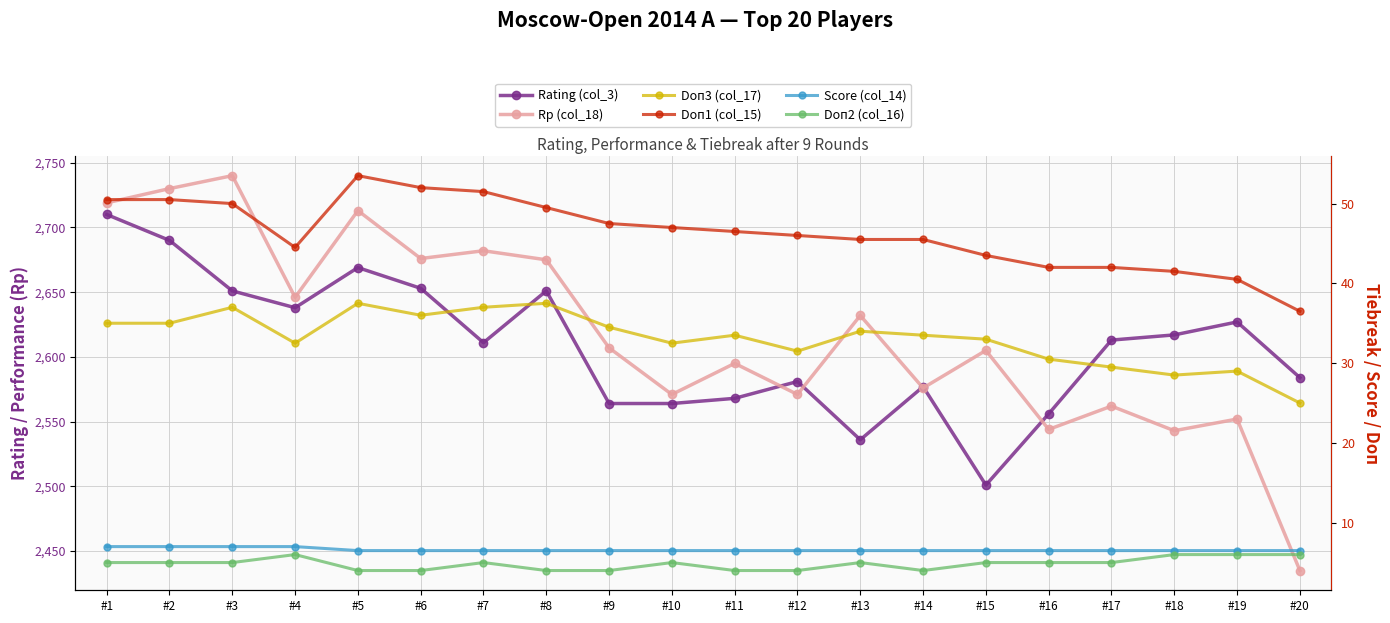

What is the average value of the Doп3 (col_17) series?

33.1